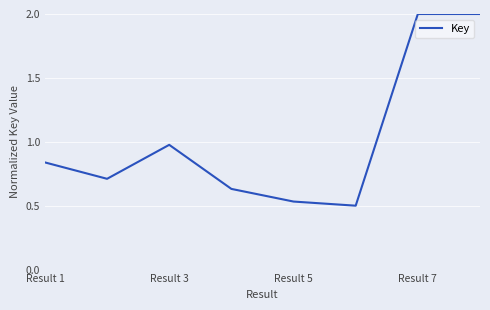

What is the sum of all values?

8.2